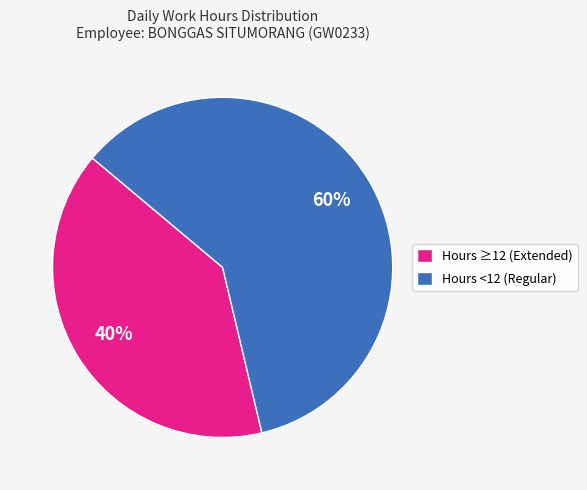

How many slices are in this pie chart?

2